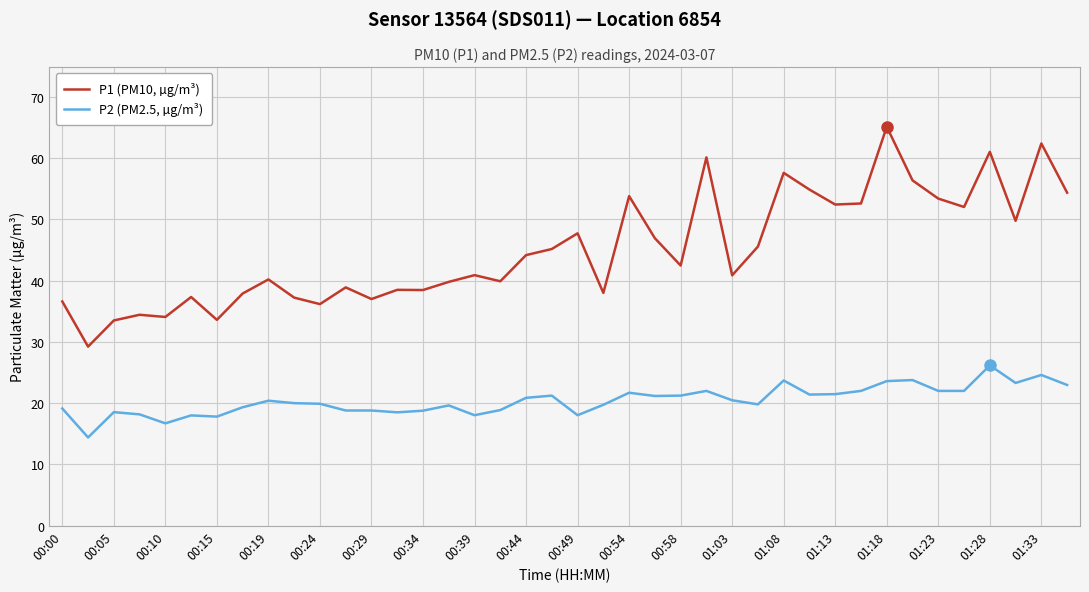

Which series has the largest range (max minus min)?

P1 (PM10, µg/m³)